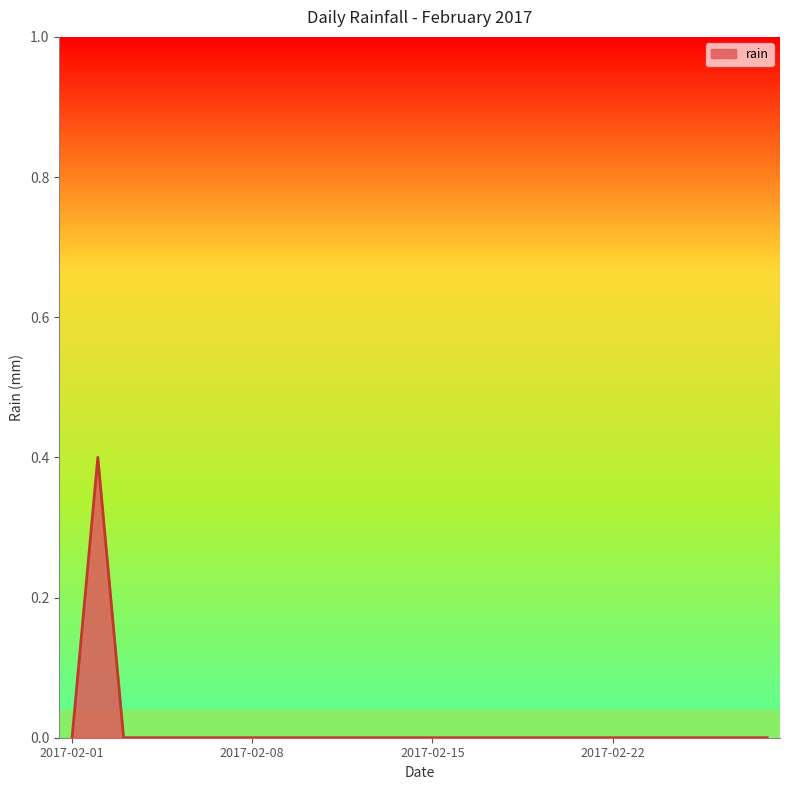

What is the difference between the maximum and minimum values?

0.4